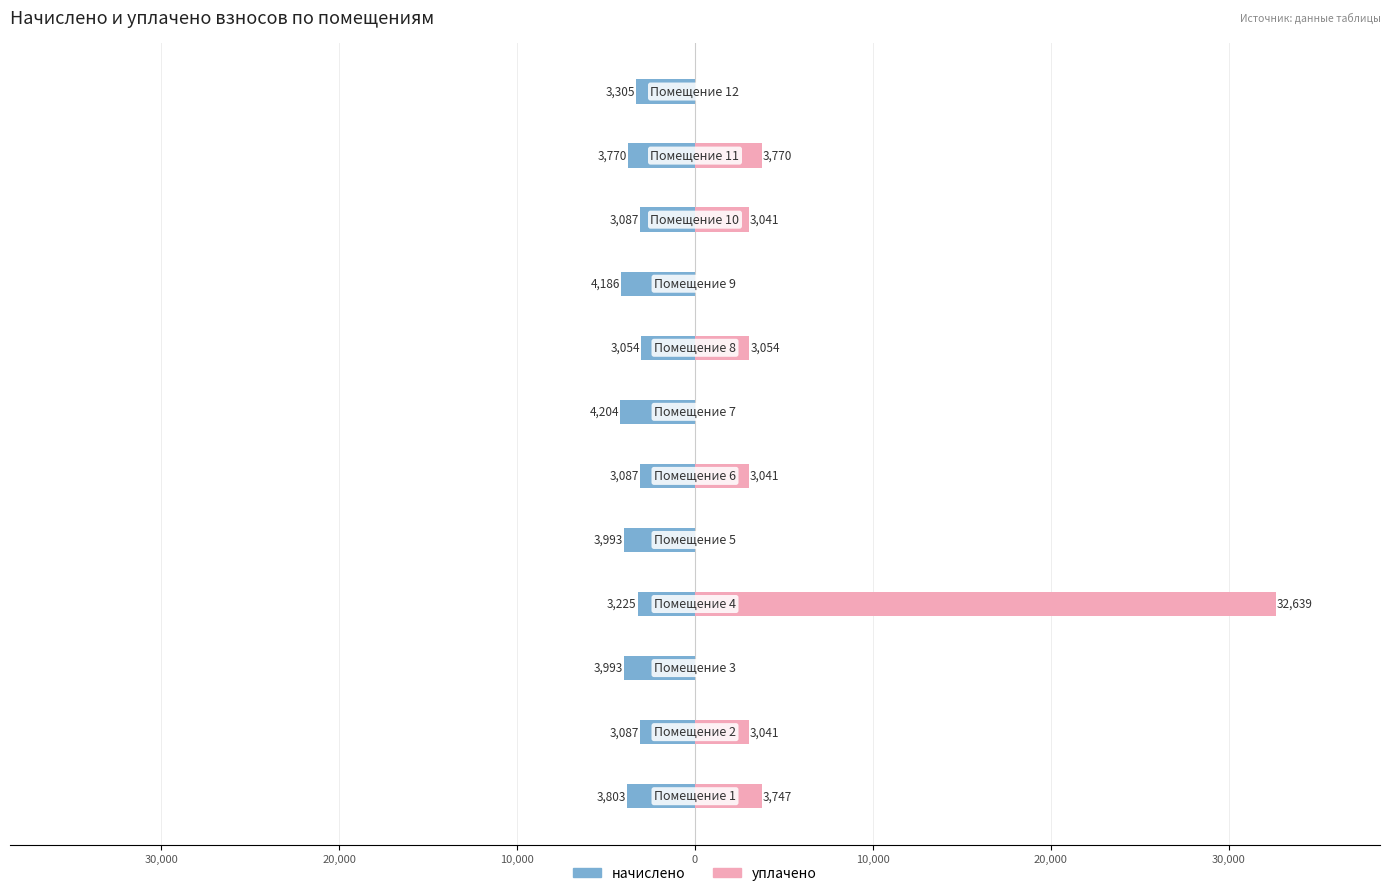

What is the average value of the начислено series?

-3566.2